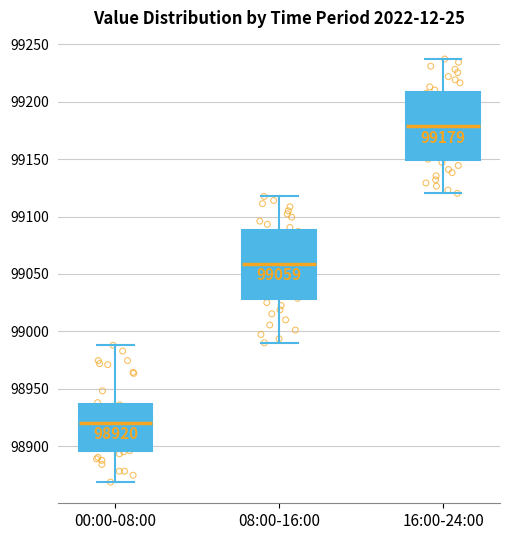

Which box's median line is the highest?

16:00-24:00